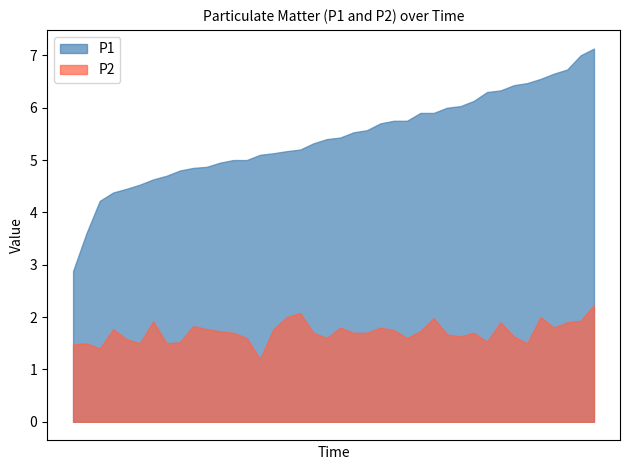

What is the difference between the maximum and minimum values in the P1 series?

4.2